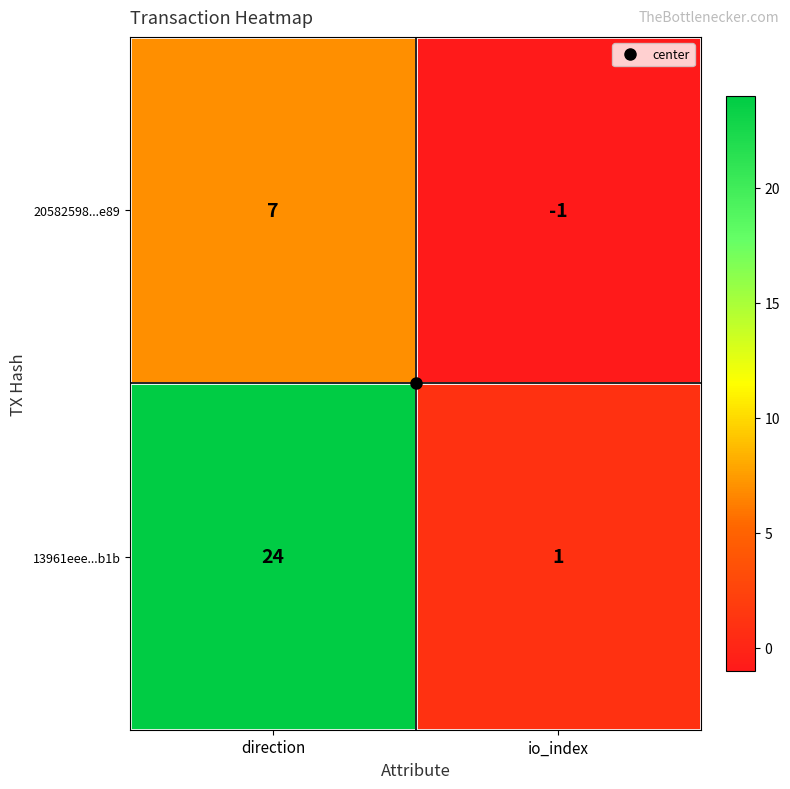

How many values in the 13961eee...b1b series are below 24?

1